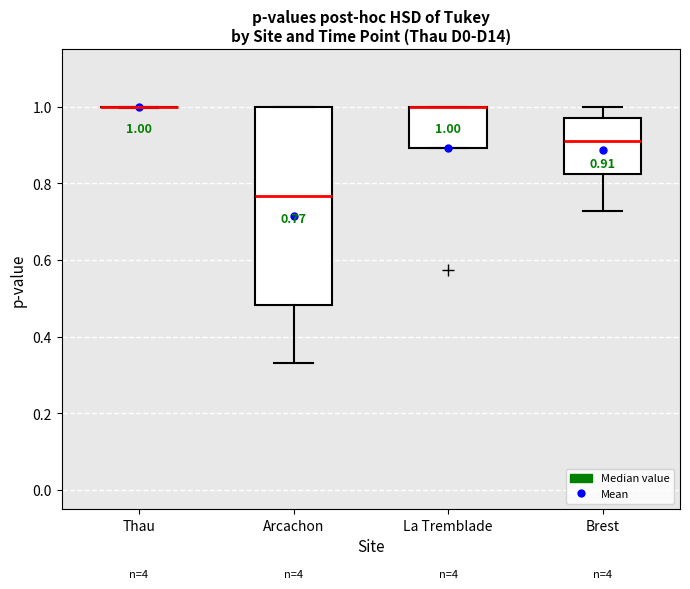

Which box is the tallest, from its lower edge to its upper edge?

Arcachon